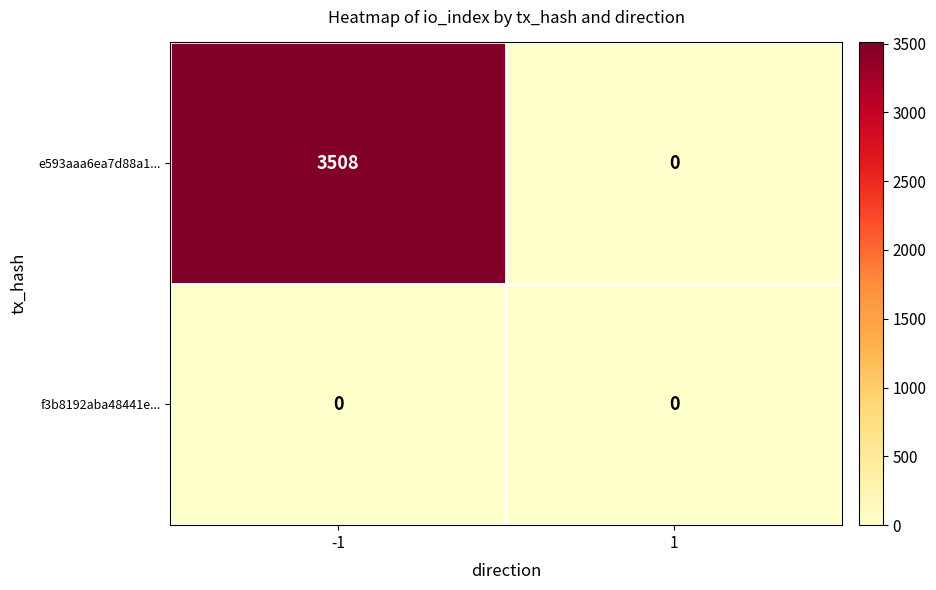

Reading left to right, extract all data points from this chart.

e593aaa6ea7d88a1...: -1=3508	1=0
f3b8192aba48441e...: -1=0	1=0